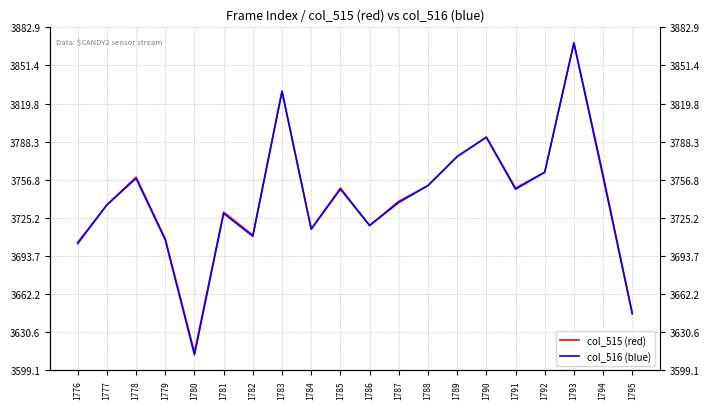

What is the value of the col_516 (blue) point at the 20th from the left?

3646